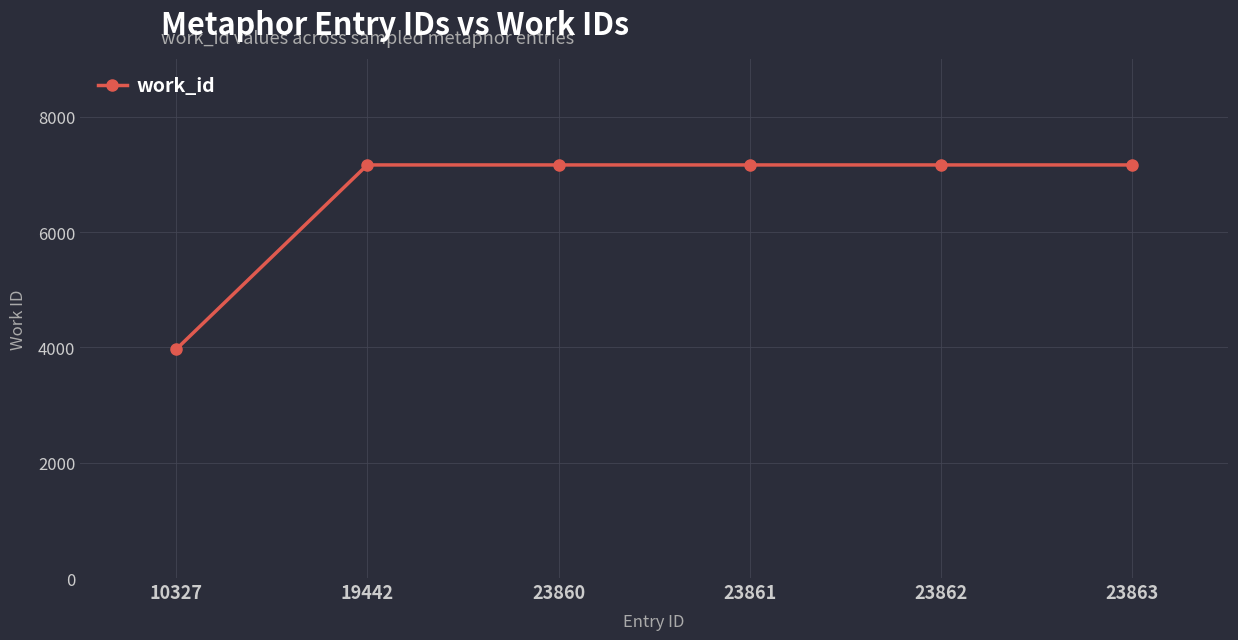

Between 10327 and 23863, which is larger?

23863